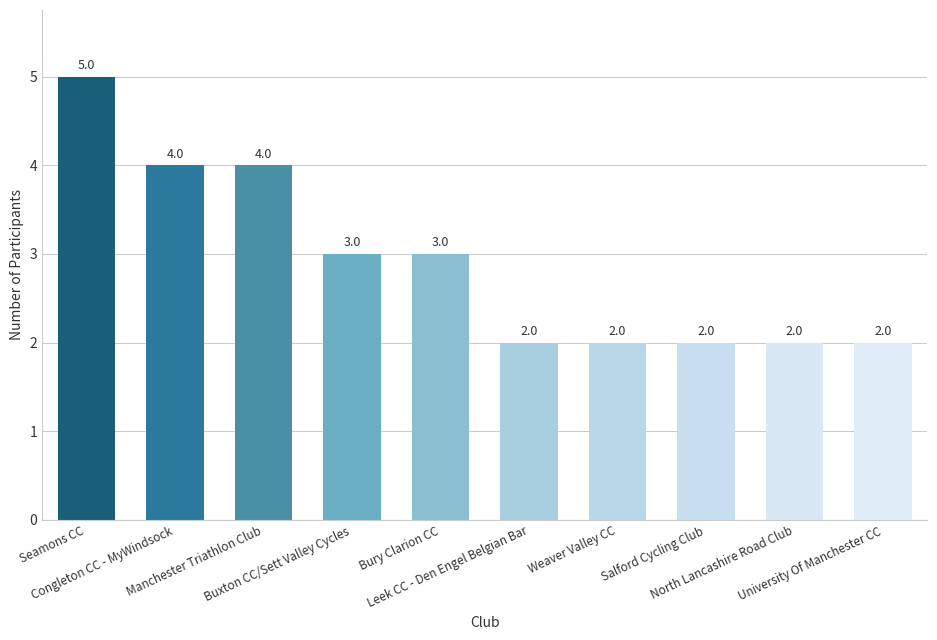

The chart shows a value of 1 at Weaver Valley CC. True or false?

False